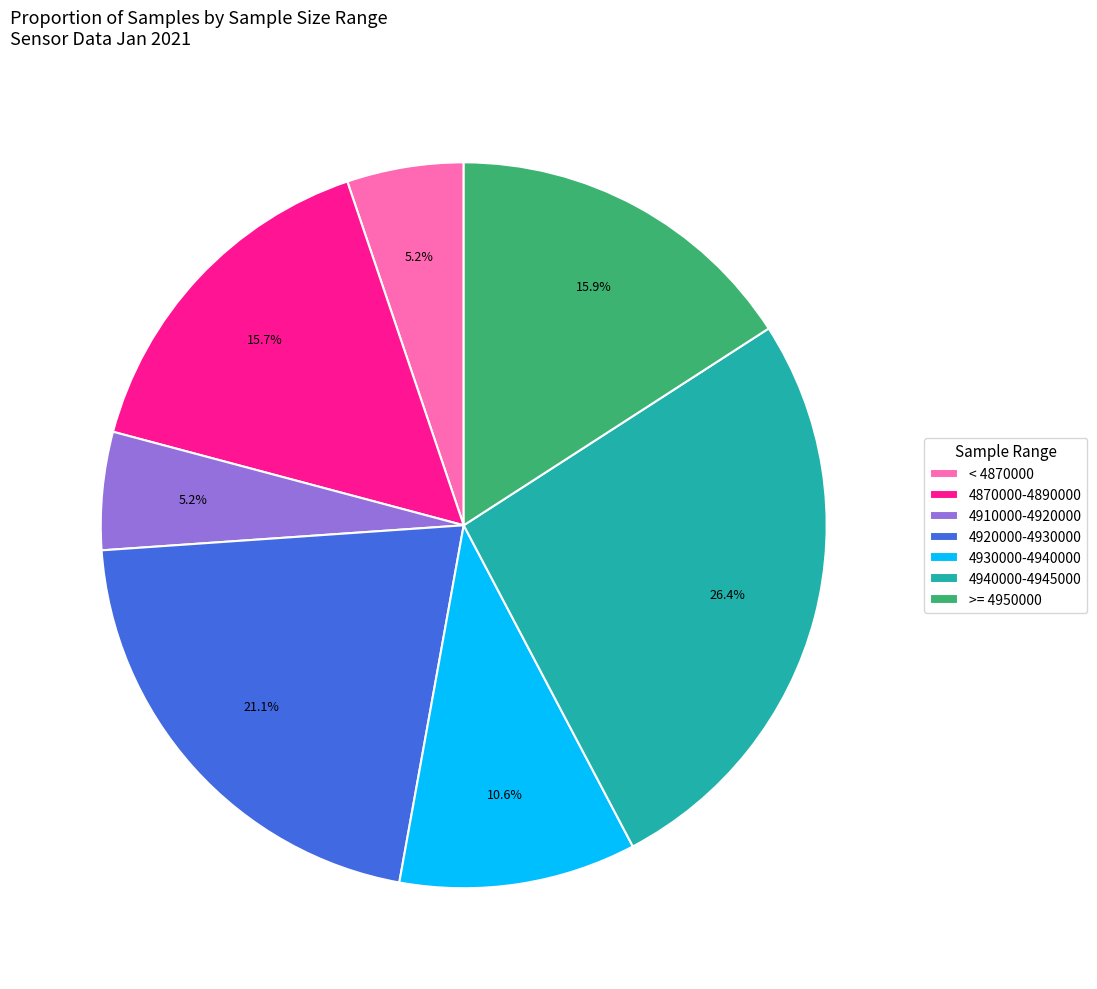

How many slices are in this pie chart?

7